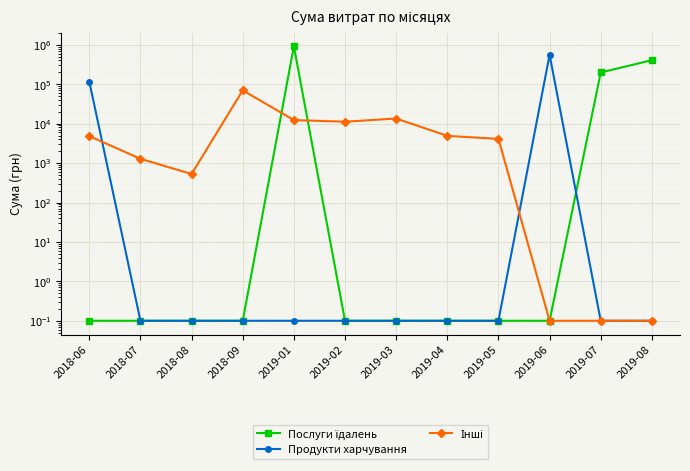

Reading left to right, transcribe all the data shown in this chart.

Послуги їдалень: 2018-06=0.1	2018-07=0.1	2018-08=0.1	2018-09=0.1	2019-01=914737.5	2019-02=0.1	2019-03=0.1	2019-04=0.1	2019-05=0.1	2019-06=0.1	2019-07=198887.7	2019-08=407215.8
Продукти харчування: 2018-06=116721.0	2018-07=0.1	2018-08=0.1	2018-09=0.1	2019-01=0.1	2019-02=0.1	2019-03=0.1	2019-04=0.1	2019-05=0.1	2019-06=557289.5	2019-07=0.1	2019-08=0.1
Інші: 2018-06=4836.0	2018-07=1284.0	2018-08=528.0	2018-09=69940.9	2019-01=12323.2	2019-02=11205.0	2019-03=13500.4	2019-04=4900.0	2019-05=4109.3	2019-06=0.1	2019-07=0.1	2019-08=0.1